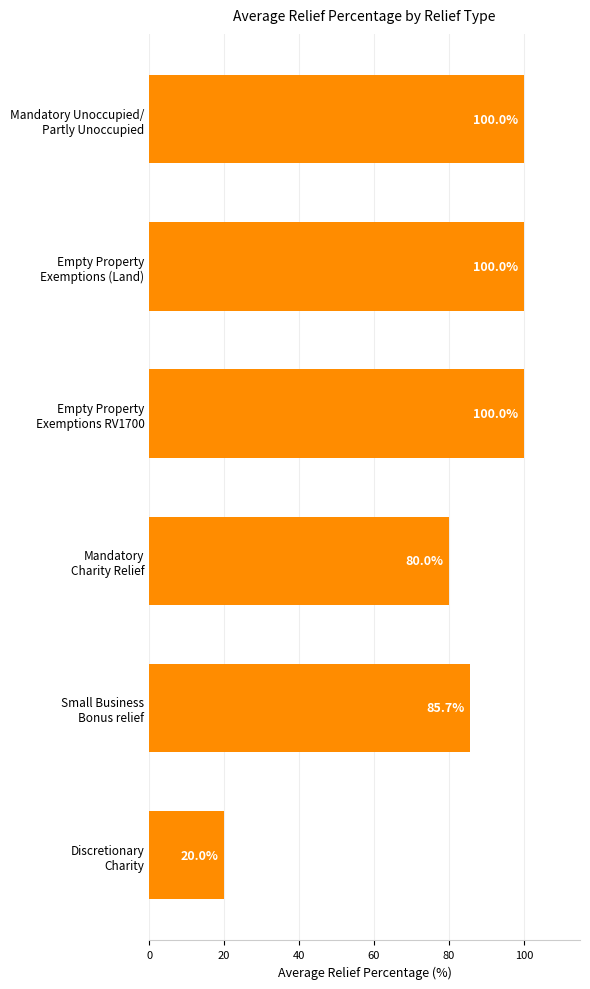

What is the greatest value displayed?

100.0